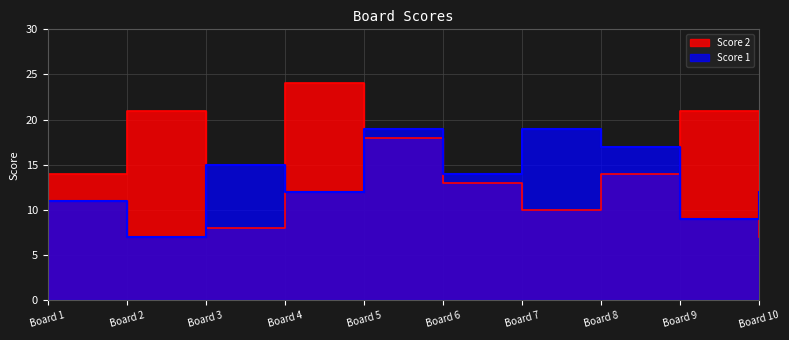

Rank the categories by Score 2 value from lowest to highest.

Board 10, Board 3, Board 7, Board 6, Board 1, Board 8, Board 5, Board 2, Board 9, Board 4